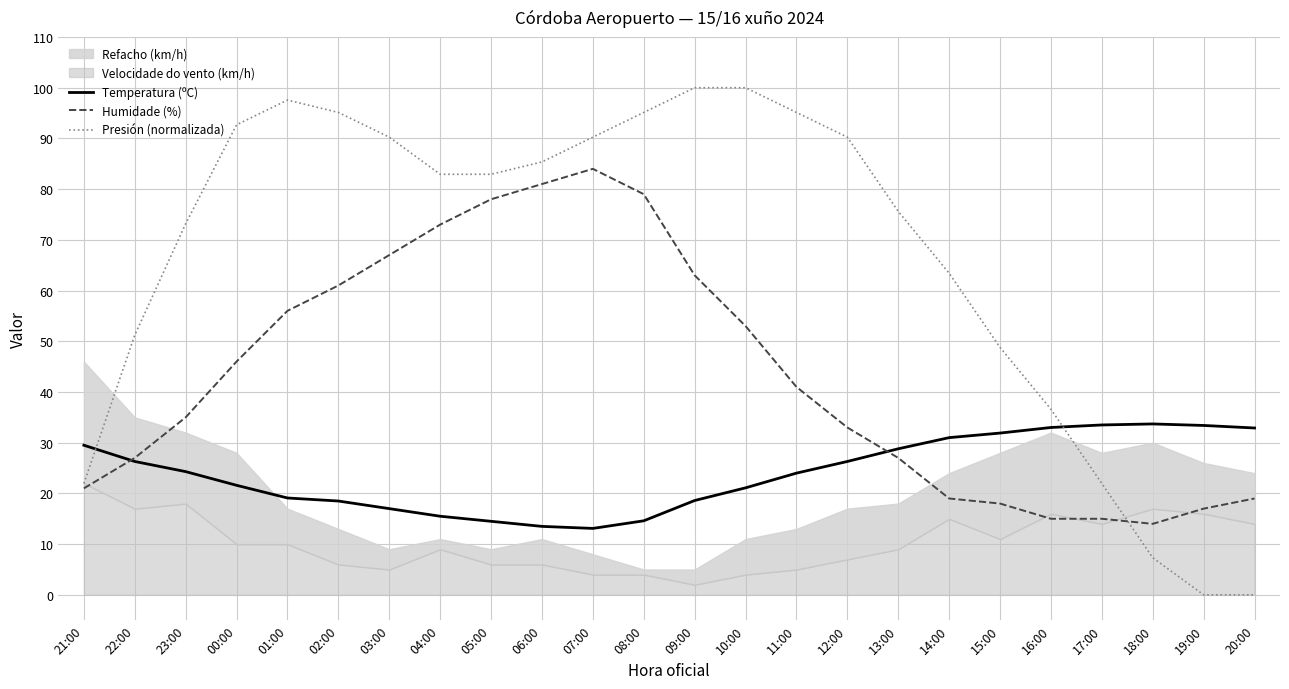

True or false: Presión (normalizada) has a value of 147.6 at 04:00.

False